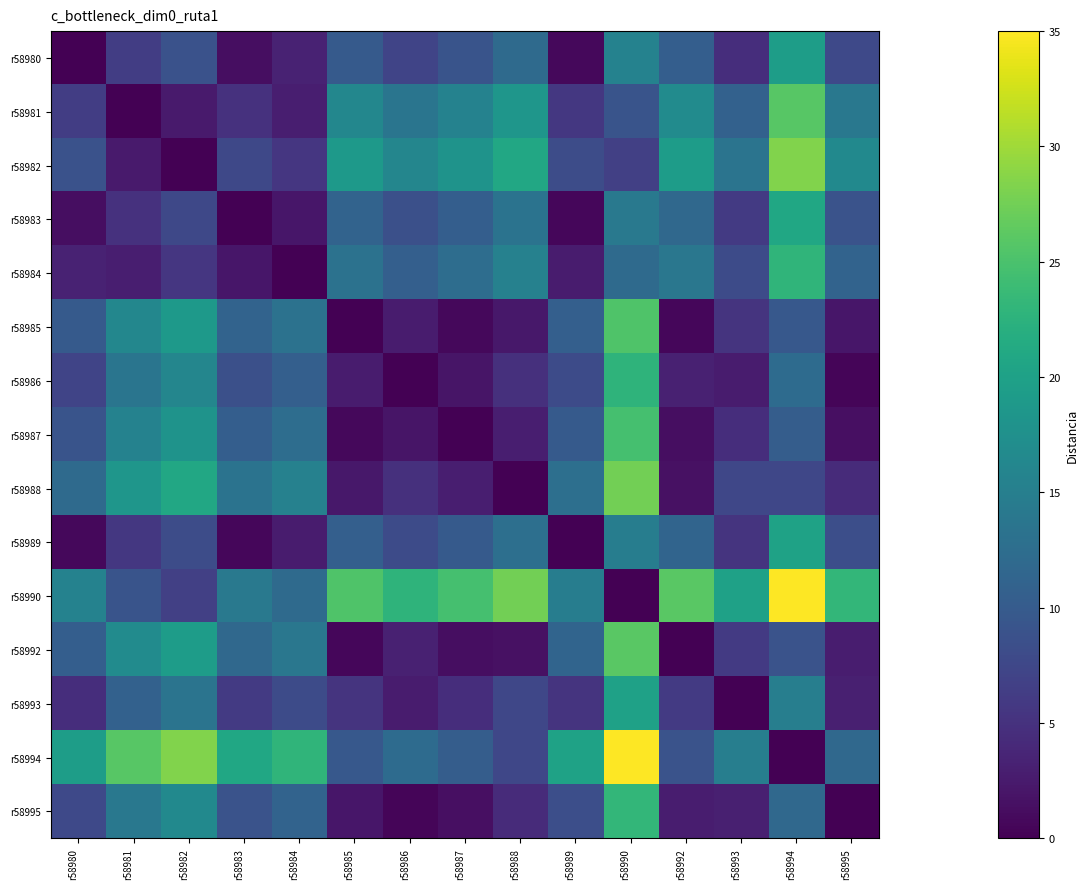

Reading right to left, transcribe all the data shown in this chart.

r58980: r58995=7.7	r58994=19.5	r58993=4.6	r58992=10.5	r58990=15.5	r58989=0.7	r58988=12.1	r58987=9.2	r58986=7.2	r58985=9.9	r58984=3.3	r58983=1.3	r58982=8.9	r58981=6.3	r58980=0.0
r58981: r58995=14.1	r58994=25.8	r58993=10.9	r58992=16.8	r58990=9.2	r58989=5.6	r58988=18.4	r58987=15.5	r58986=13.6	r58985=16.2	r58984=3.0	r58983=5.0	r58982=2.6	r58981=0.0	r58980=6.3
r58982: r58995=16.6	r58994=28.4	r58993=13.5	r58992=19.4	r58990=6.6	r58989=8.2	r58988=20.9	r58987=18.0	r58986=16.1	r58985=18.7	r58984=5.5	r58983=7.6	r58982=0.0	r58981=2.6	r58980=8.9
r58983: r58995=9.0	r58994=20.8	r58993=5.9	r58992=11.8	r58990=14.2	r58989=0.6	r58988=13.3	r58987=10.4	r58986=8.5	r58985=11.1	r58984=2.1	r58983=0.0	r58982=7.6	r58981=5.0	r58980=1.3
r58984: r58995=11.1	r58994=22.9	r58993=8.0	r58992=13.8	r58990=12.1	r58989=2.6	r58988=15.4	r58987=12.5	r58986=10.6	r58985=13.2	r58984=0.0	r58983=2.1	r58982=5.5	r58981=3.0	r58980=3.3
r58985: r58995=2.1	r58994=9.7	r58993=5.3	r58992=0.6	r58990=25.3	r58989=10.6	r58988=2.2	r58987=0.7	r58986=2.6	r58985=0.0	r58984=13.2	r58983=11.1	r58982=18.7	r58981=16.2	r58980=9.9
r58986: r58995=0.5	r58994=12.3	r58993=2.6	r58992=3.3	r58990=22.7	r58989=8.0	r58988=4.8	r58987=1.9	r58986=0.0	r58985=2.6	r58984=10.6	r58983=8.5	r58982=16.1	r58981=13.6	r58980=7.2
r58987: r58995=1.4	r58994=10.4	r58993=4.5	r58992=1.3	r58990=24.6	r58989=9.9	r58988=2.9	r58987=0.0	r58986=1.9	r58985=0.7	r58984=12.5	r58983=10.4	r58982=18.0	r58981=15.5	r58980=9.2
r58988: r58995=4.3	r58994=7.5	r58993=7.5	r58992=1.6	r58990=27.5	r58989=12.8	r58988=0.0	r58987=2.9	r58986=4.8	r58985=2.2	r58984=15.4	r58983=13.3	r58982=20.9	r58981=18.4	r58980=12.1
r58989: r58995=8.4	r58994=20.2	r58993=5.3	r58992=11.2	r58990=14.8	r58989=0.0	r58988=12.8	r58987=9.9	r58986=8.0	r58985=10.6	r58984=2.6	r58983=0.6	r58982=8.2	r58981=5.6	r58980=0.7
r58990: r58995=23.2	r58994=35.0	r58993=20.1	r58992=26.0	r58990=0.0	r58989=14.8	r58988=27.5	r58987=24.6	r58986=22.7	r58985=25.3	r58984=12.1	r58983=14.2	r58982=6.6	r58981=9.2	r58980=15.5
r58992: r58995=2.8	r58994=9.0	r58993=5.9	r58992=0.0	r58990=26.0	r58989=11.2	r58988=1.6	r58987=1.3	r58986=3.3	r58985=0.6	r58984=13.8	r58983=11.8	r58982=19.4	r58981=16.8	r58980=10.5
r58993: r58995=3.1	r58994=14.9	r58993=0.0	r58992=5.9	r58990=20.1	r58989=5.3	r58988=7.5	r58987=4.5	r58986=2.6	r58985=5.3	r58984=8.0	r58983=5.9	r58982=13.5	r58981=10.9	r58980=4.6
r58994: r58995=11.8	r58994=0.0	r58993=14.9	r58992=9.0	r58990=35.0	r58989=20.2	r58988=7.5	r58987=10.4	r58986=12.3	r58985=9.7	r58984=22.9	r58983=20.8	r58982=28.4	r58981=25.8	r58980=19.5
r58995: r58995=0.0	r58994=11.8	r58993=3.1	r58992=2.8	r58990=23.2	r58989=8.4	r58988=4.3	r58987=1.4	r58986=0.5	r58985=2.1	r58984=11.1	r58983=9.0	r58982=16.6	r58981=14.1	r58980=7.7